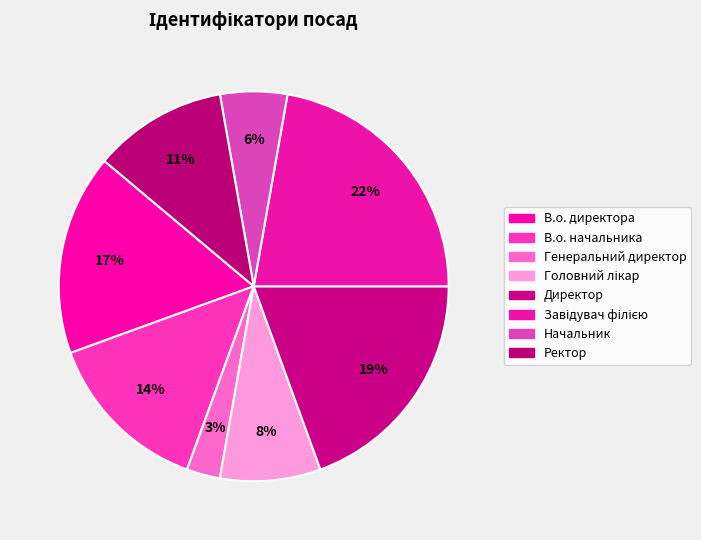

Rank the categories by value from highest to lowest.

Завідувач філією, Директор, В.о. директора, В.о. начальника, Ректор, Головний лікар, Начальник, Генеральний директор